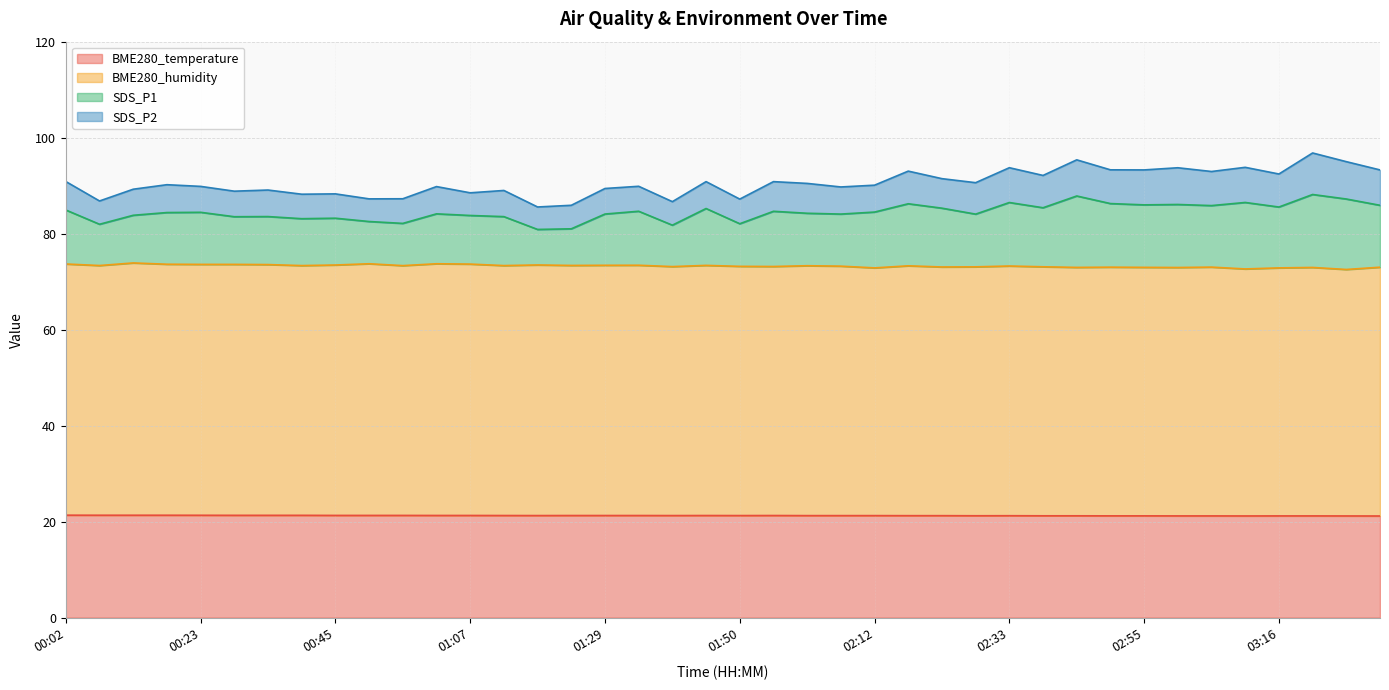

Does the chart have visible grid lines?

Yes